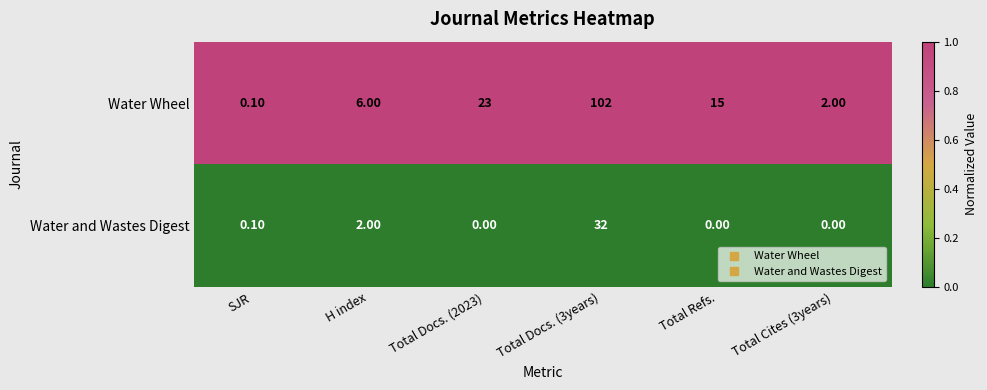

Which series changed the most between SJR and Total Cites (3years)?

Water Wheel